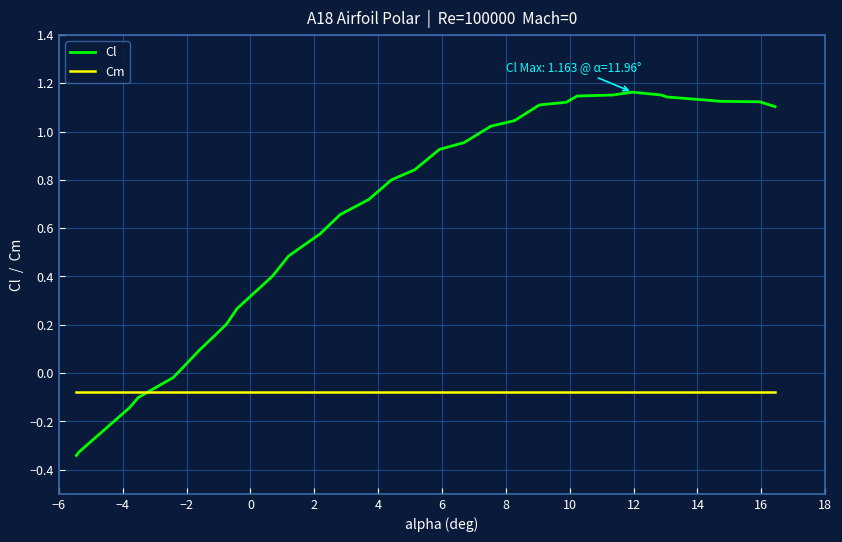

Rank the series by their maximum value, from lowest to highest.

Cm, Cl